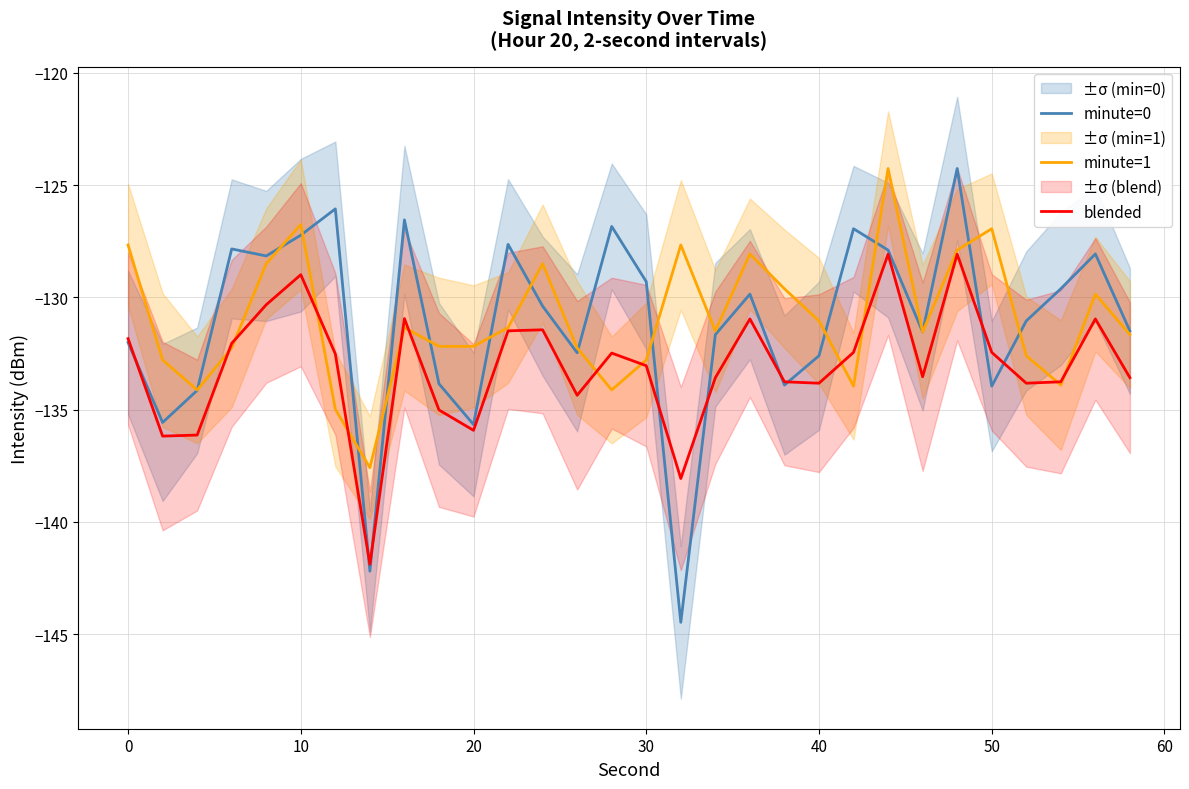

Is this an area chart (filled region under the line)?

No